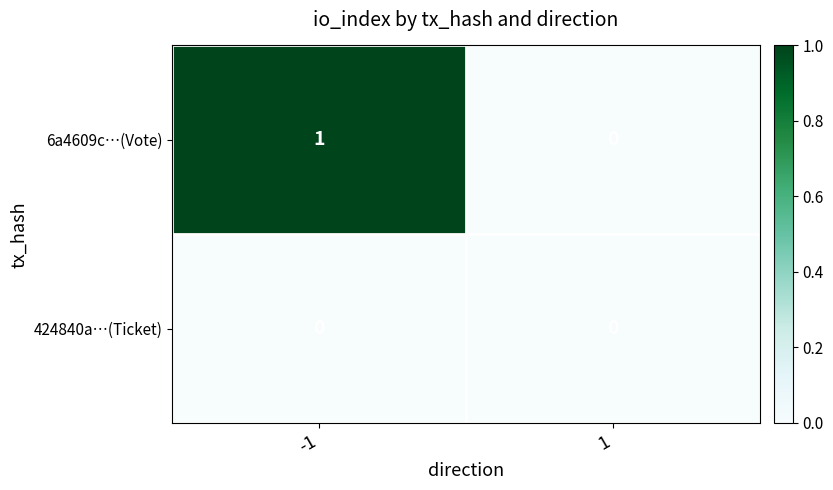

The value of 424840a…(Ticket) at 1 is 0. True or false?

True